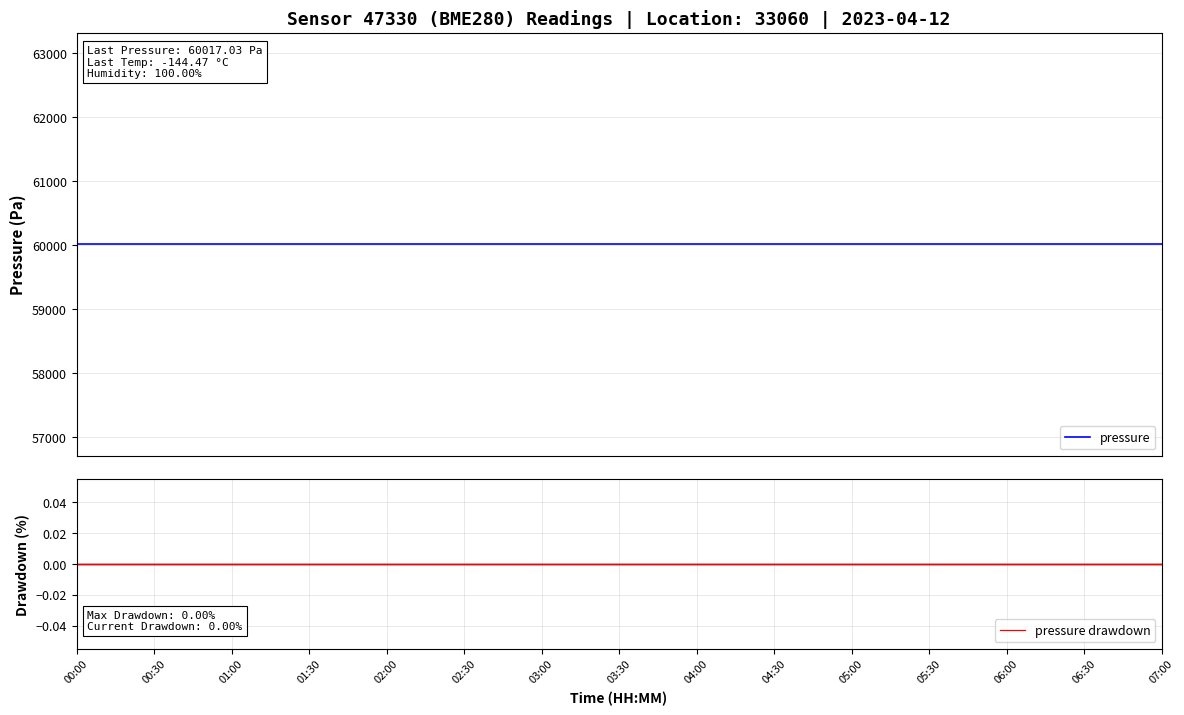

Reading left to right, extract all data points from this chart.

pressure: 00:00=60017.0	00:30=60017.0	01:00=60017.0	01:30=60017.0	02:00=60017.0	02:30=60017.0	03:00=60017.0	03:30=60017.0	04:00=60017.0	04:30=60017.0	05:00=60017.0	05:30=60017.0	06:00=60017.0	06:30=60017.0	07:00=60017.0
pressure drawdown: 00:00=0.0	00:30=0.0	01:00=0.0	01:30=0.0	02:00=0.0	02:30=0.0	03:00=0.0	03:30=0.0	04:00=0.0	04:30=0.0	05:00=0.0	05:30=0.0	06:00=0.0	06:30=0.0	07:00=0.0